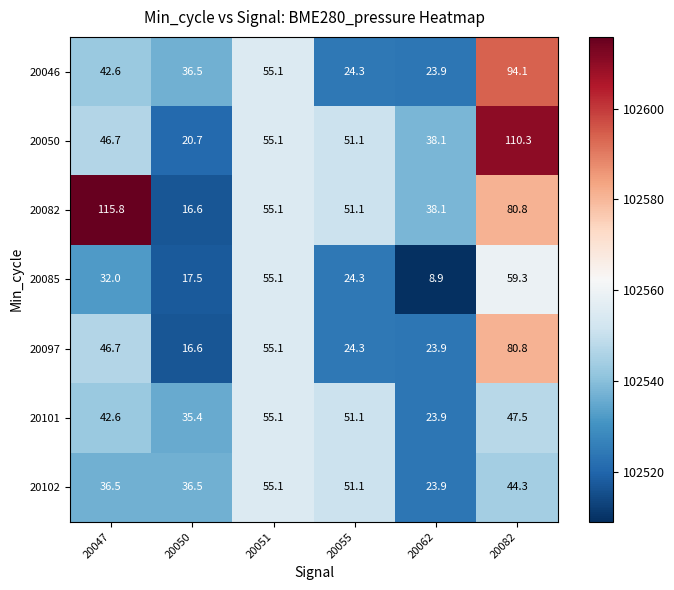

At which label does 20050 reach its minimum?

20050